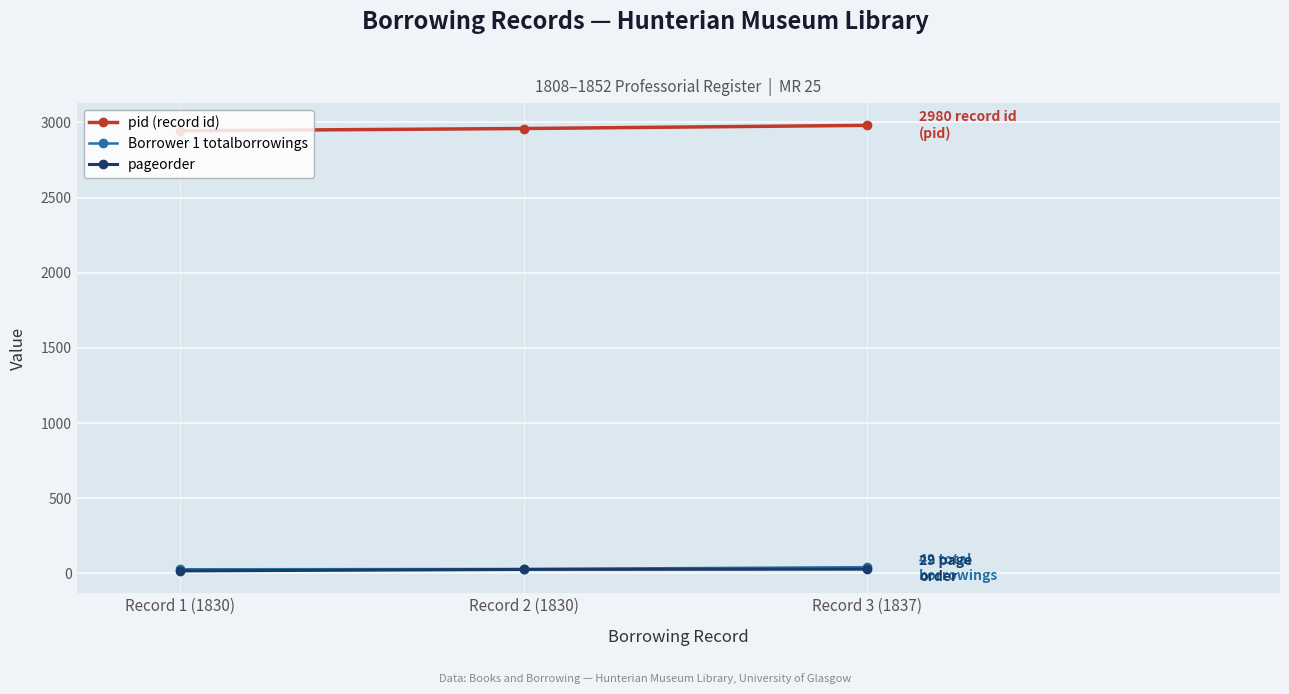

How many lines are shown in the chart?

3